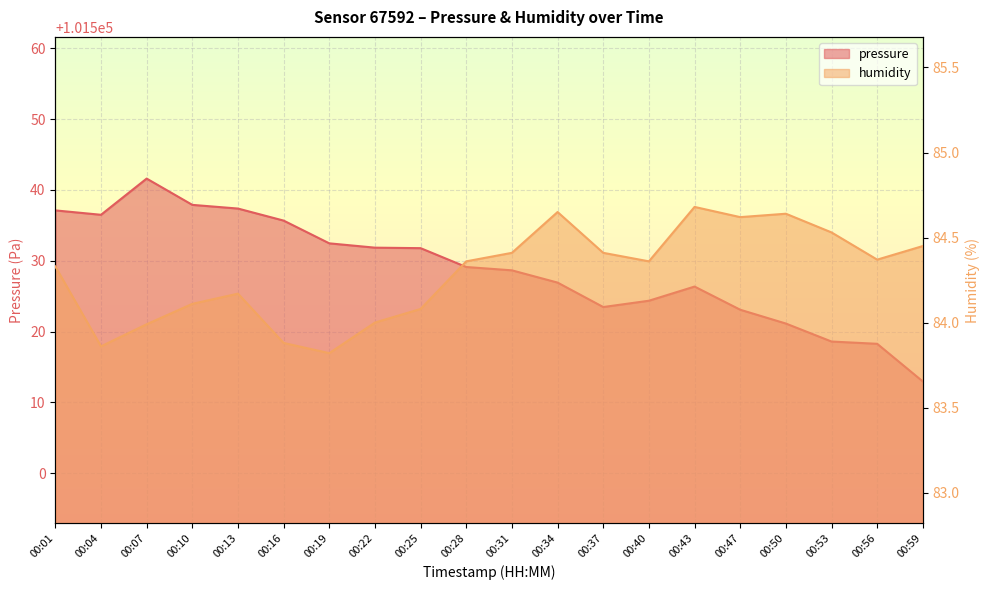

Where is the first local maximum for humidity?

00:13